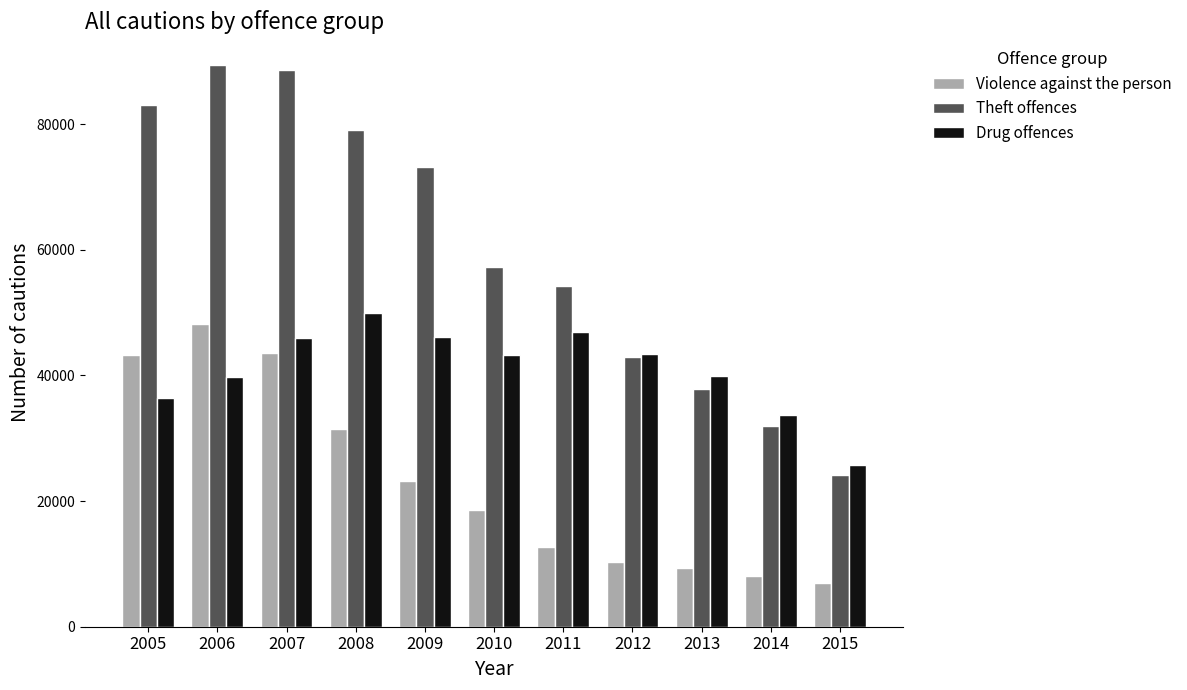

Where does the Violence against the person series first go above 18626?

2005